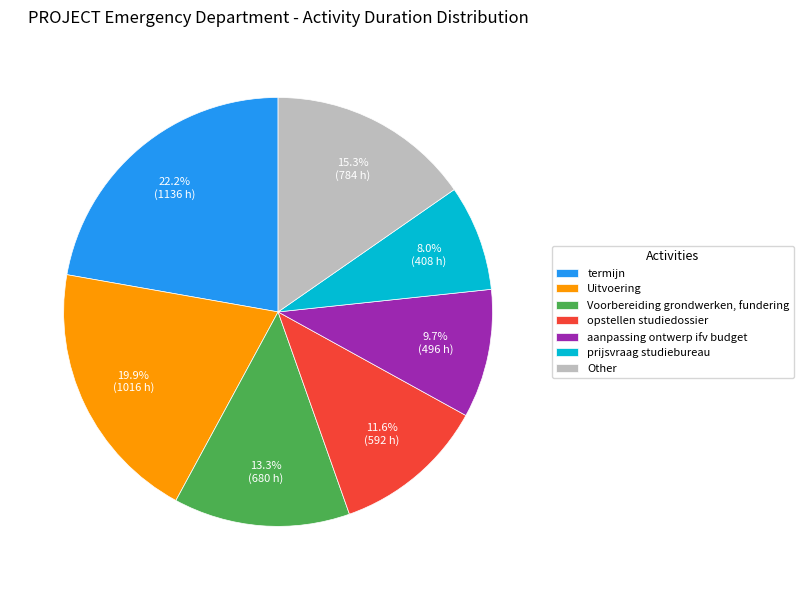

Rank the categories by value from lowest to highest.

prijsvraag studiebureau, aanpassing ontwerp ifv budget, opstellen studiedossier, Voorbereiding grondwerken, fundering, Other, Uitvoering, termijn